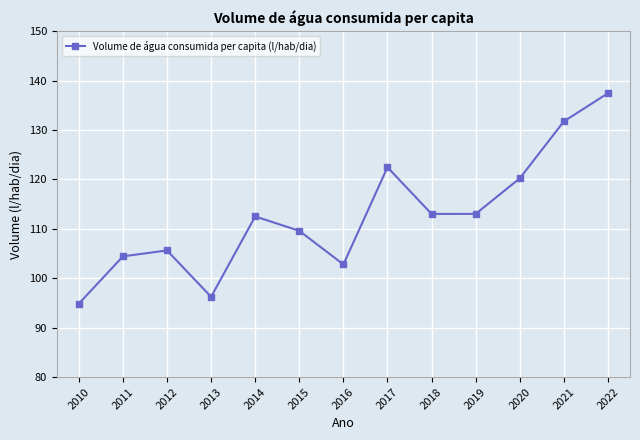

At which category does the chart reach its peak across all series?

2022